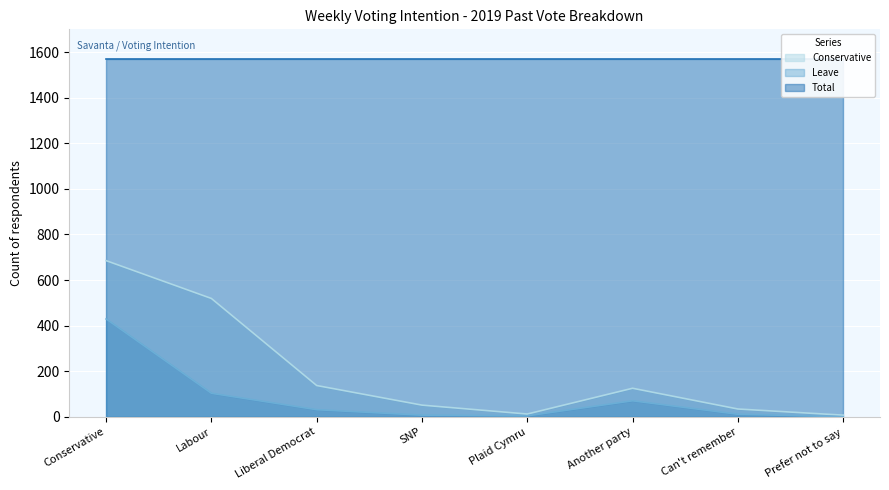

True or false: Leave has a value of 429 at Conservative.

True